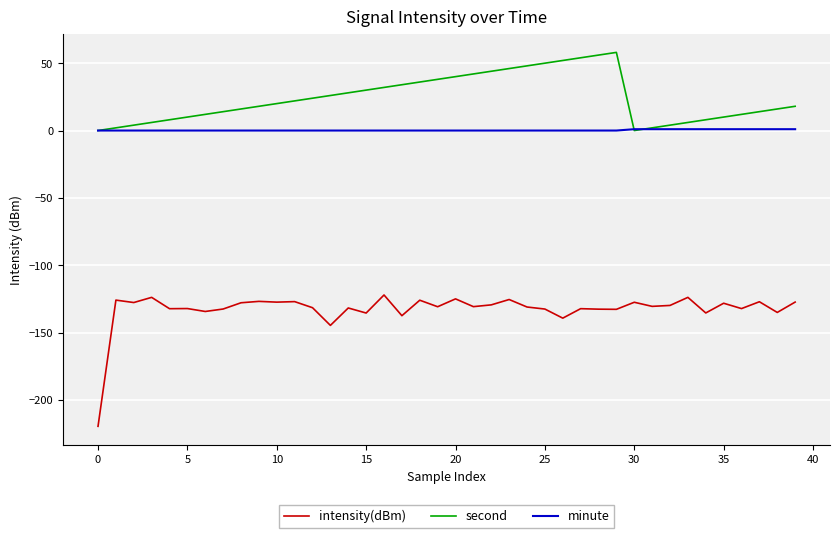

Rank the series by their maximum value, from lowest to highest.

intensity(dBm), minute, second